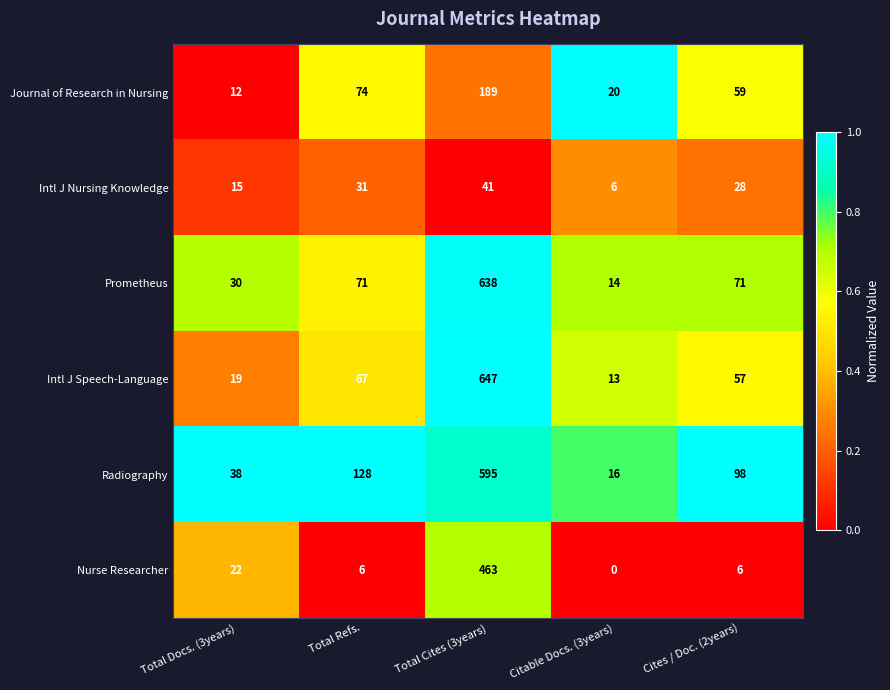

Which category has the lowest value across all series?

Citable Docs. (3years)